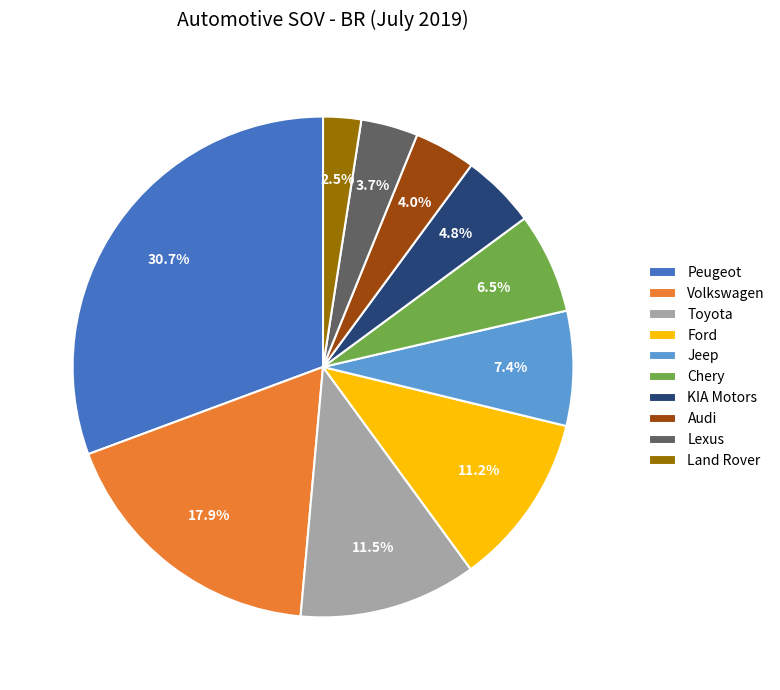

How many segments does this pie chart have?

10